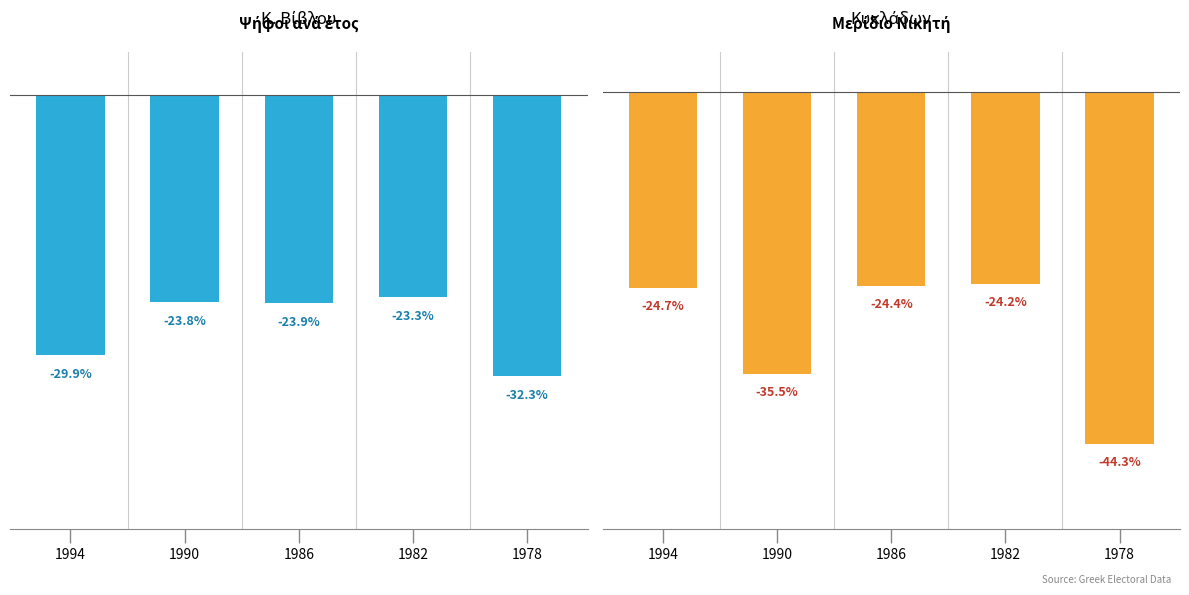

What is the difference between the Turnout % below registered values at 1990 and 1994?

6.1